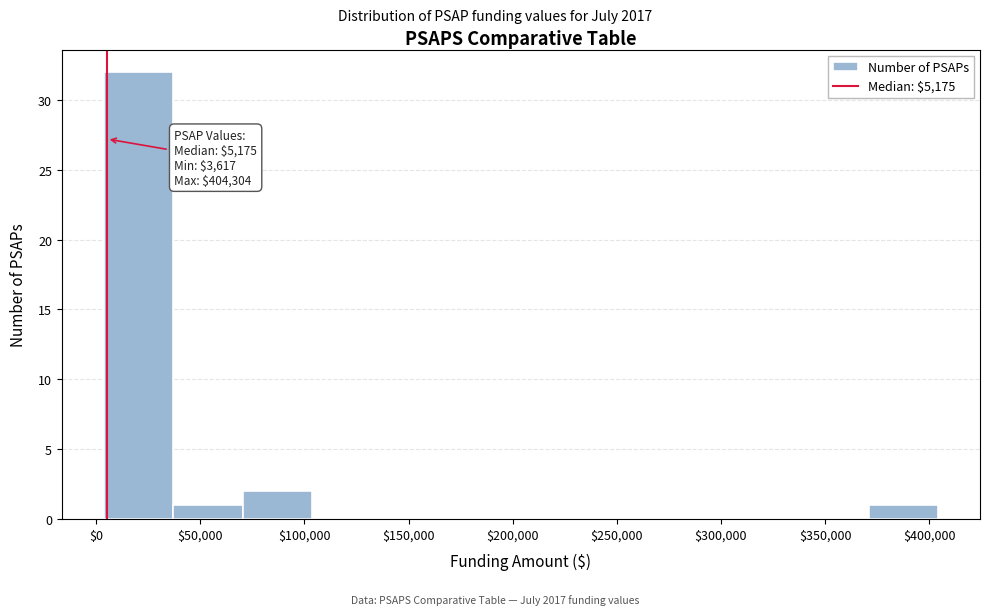

Which range on the x-axis has the tallest bar?

5000 to 35000